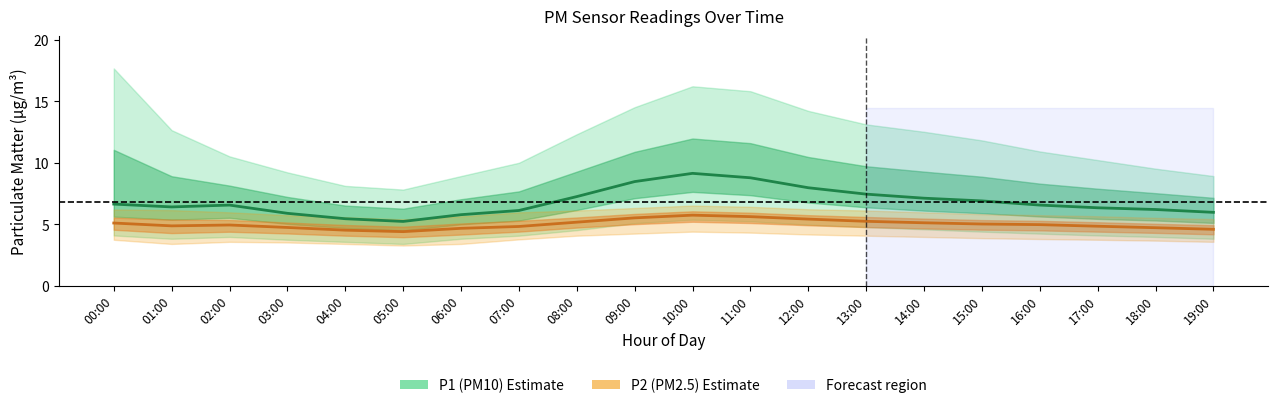

Which has a higher value, 11:00 or 02:00?

11:00